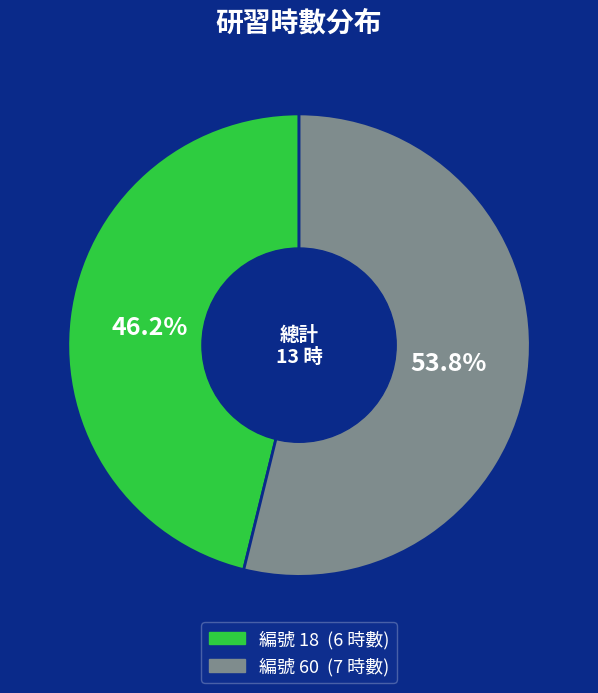

Is there a majority slice in this chart?

Yes